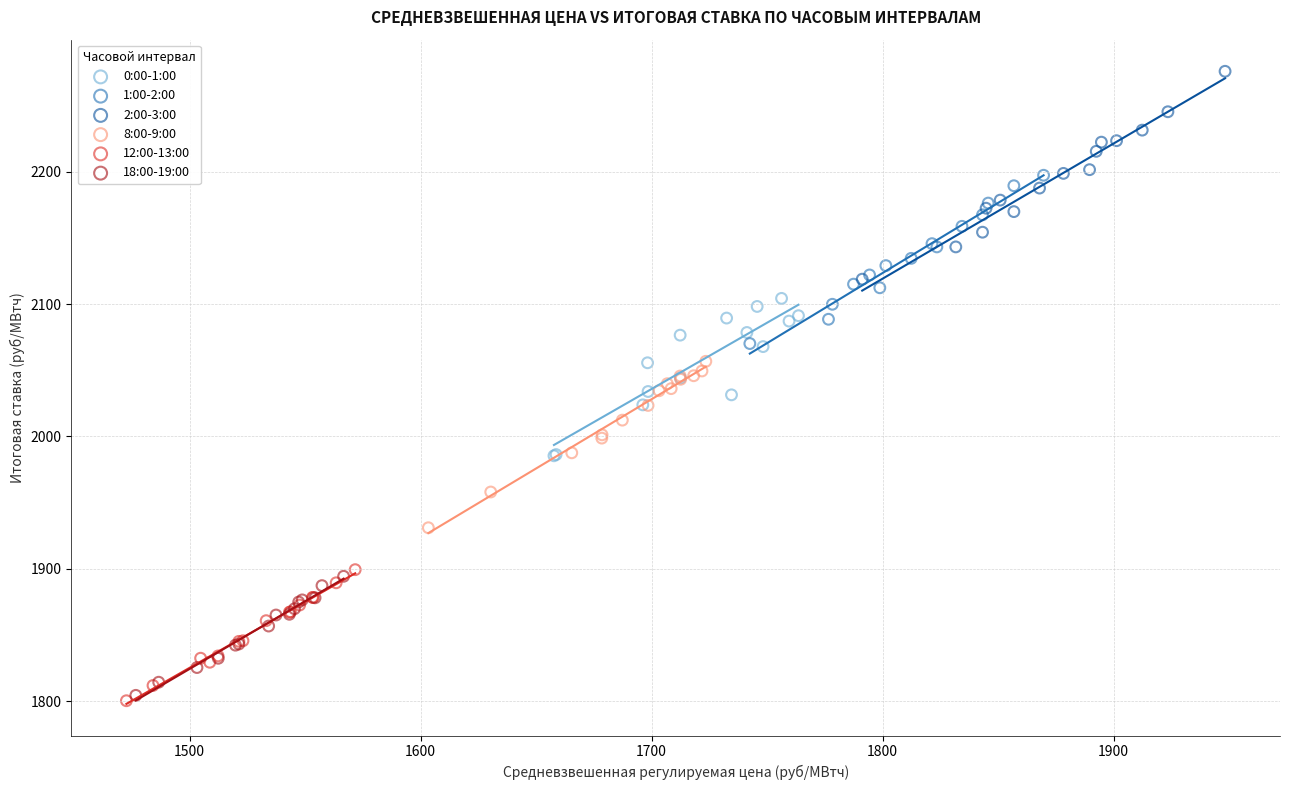

What are all the series names shown in the legend?

0:00-1:00, 1:00-2:00, 2:00-3:00, 8:00-9:00, 12:00-13:00, 18:00-19:00